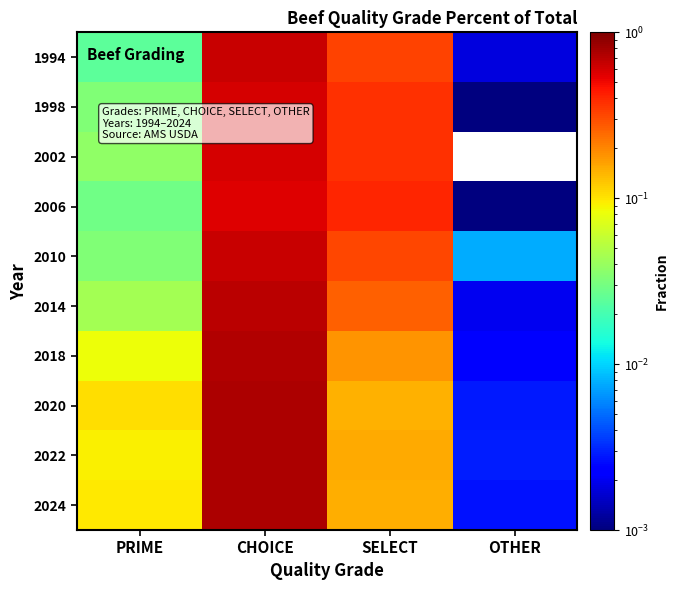

Between PRIME and CHOICE, which is larger?

CHOICE